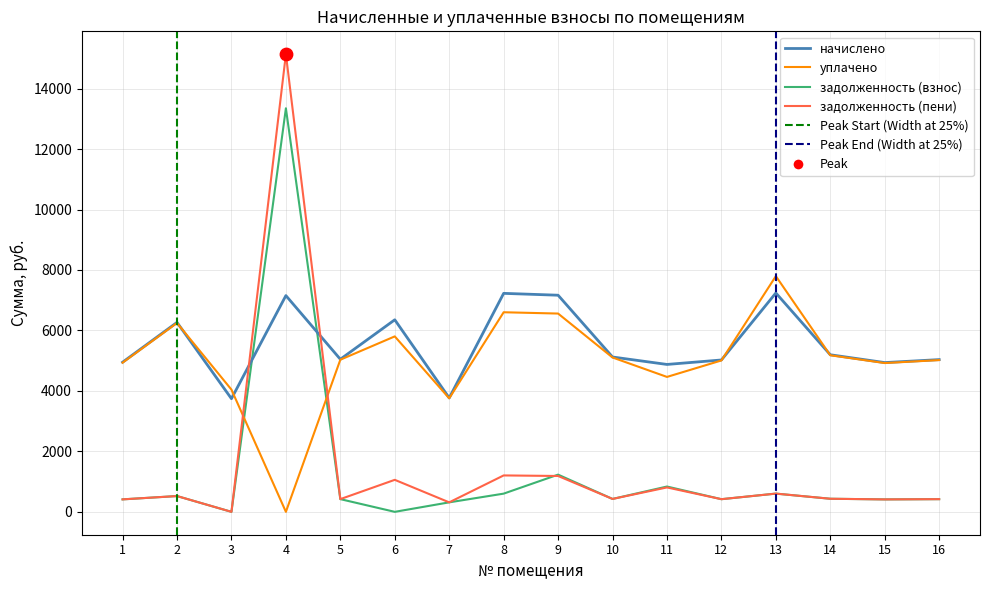

What are all the series names shown in the legend?

задолженность (взнос), начислено, уплачено, задолженность (пени)